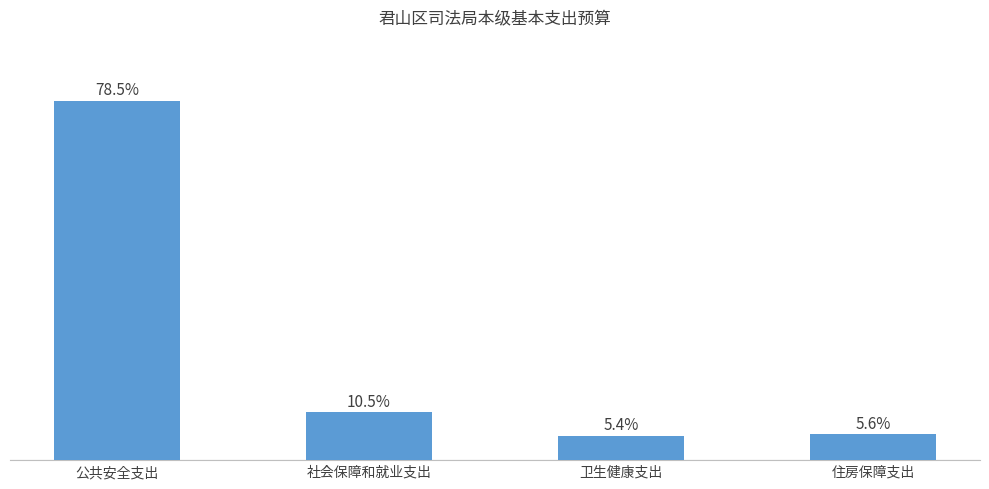

What is the label of the 1st bar from the left?

公共安全支出